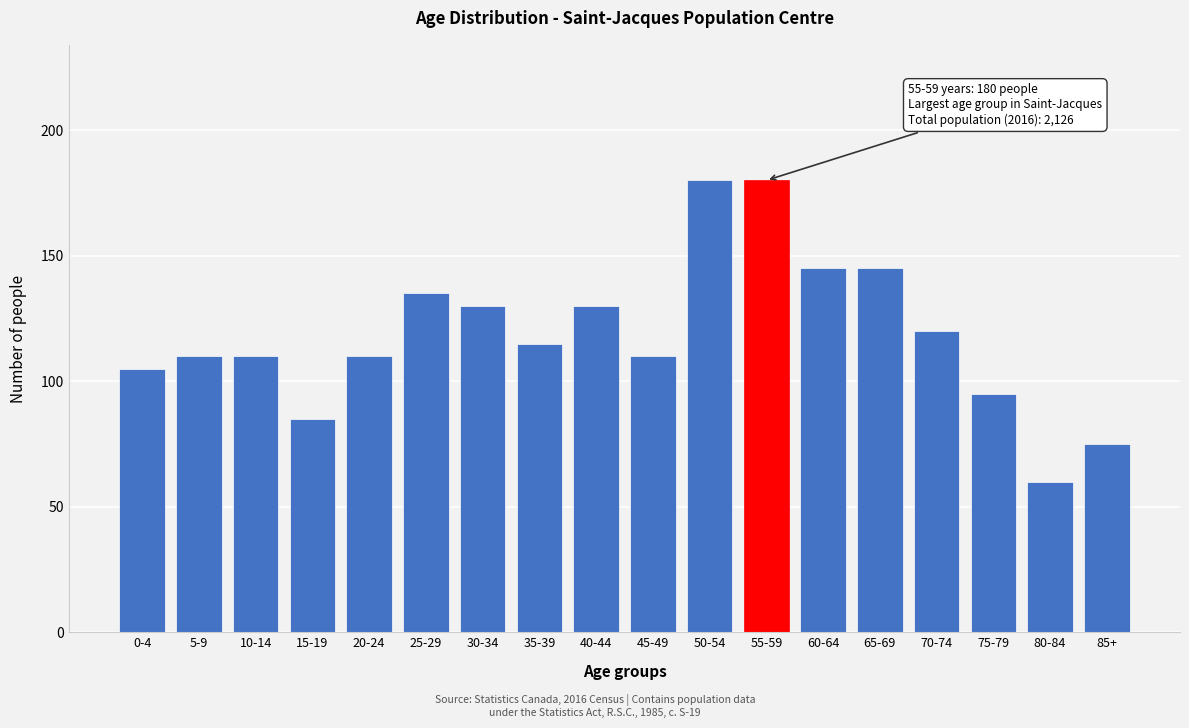

Reading right to left, what are all the values shown in this chart?

75	60	95	120	145	145	180	180	110	130	115	130	135	110	85	110	110	105